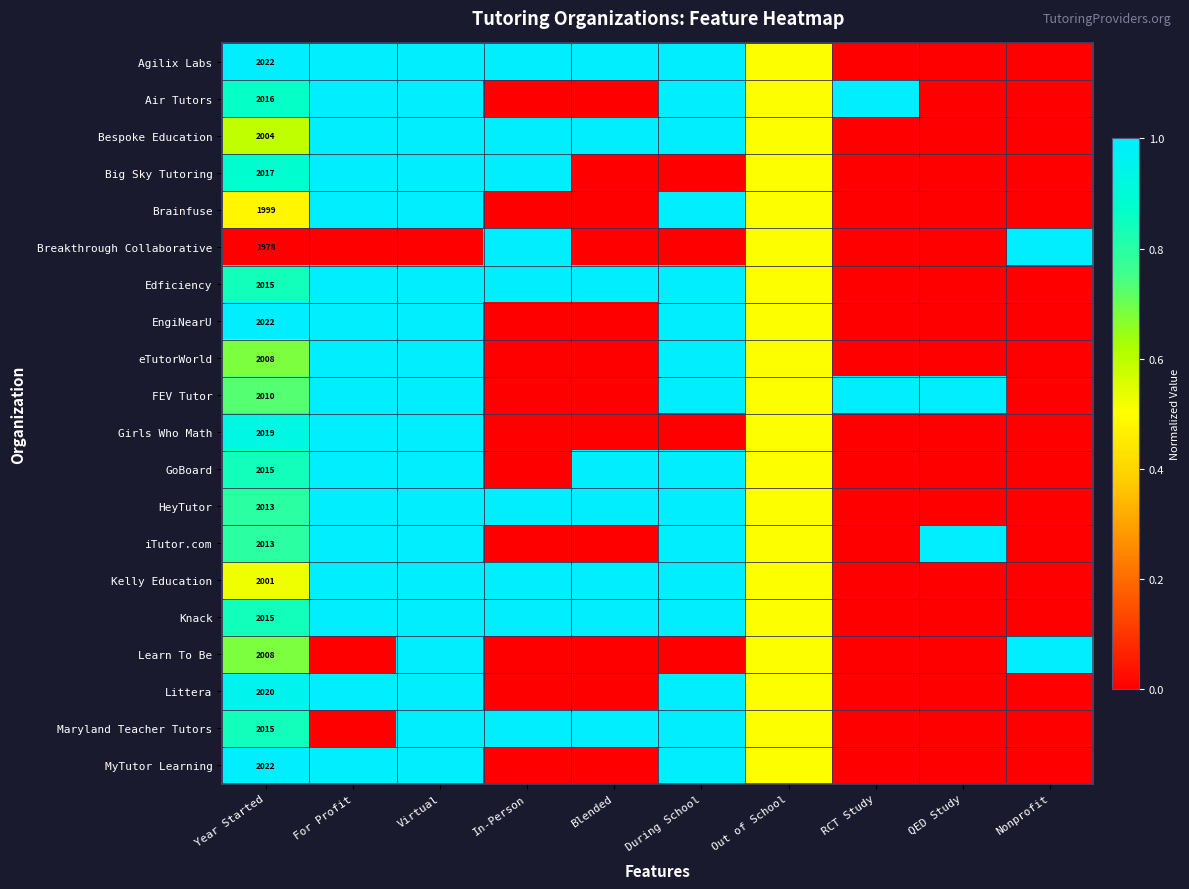

How many data points does each series have?

10